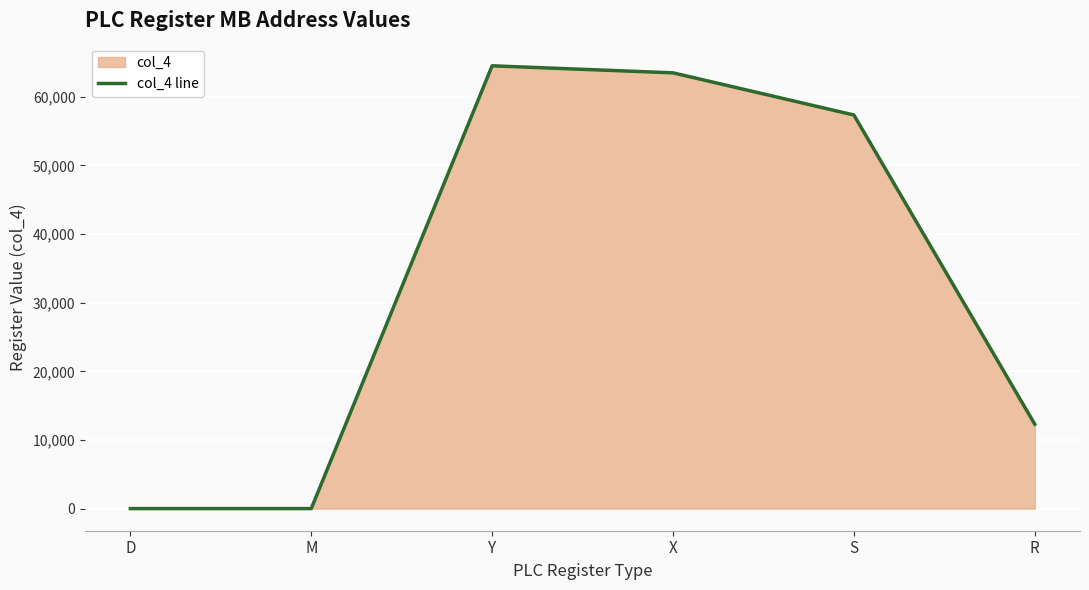

What is the ratio of the value at S to the value at Y?

0.9